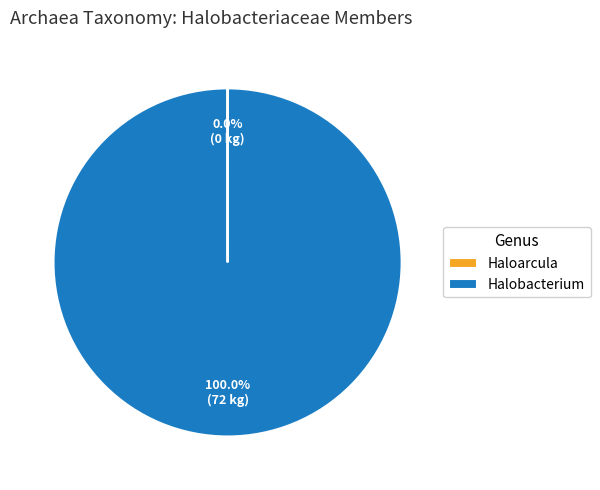

Which category has the biggest portion of the pie?

Halobacterium